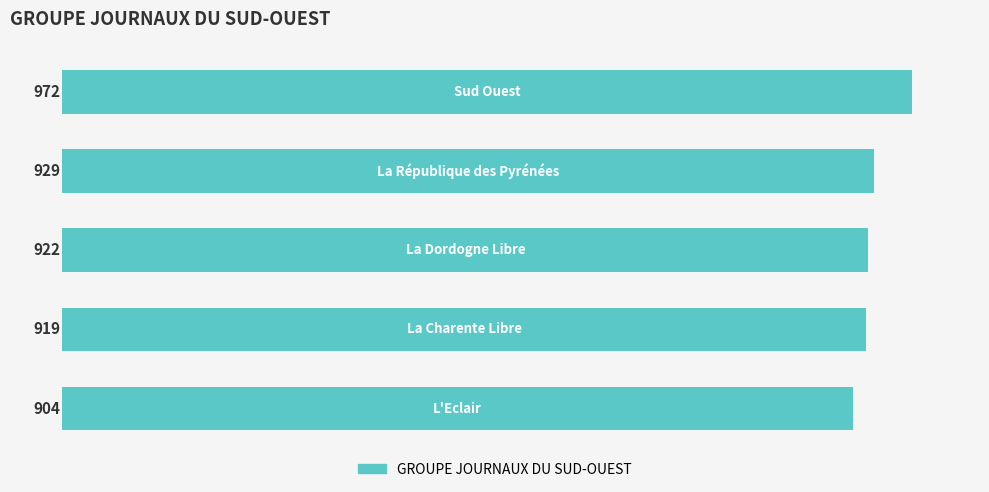

What is the maximum value shown in the chart?

972